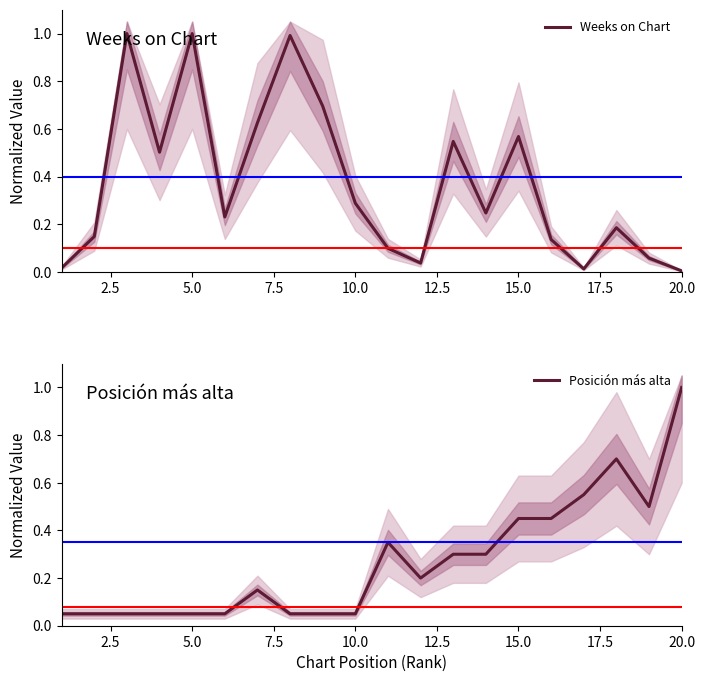

True or false: Weeks on Chart has more than 2 interior local peaks.

True